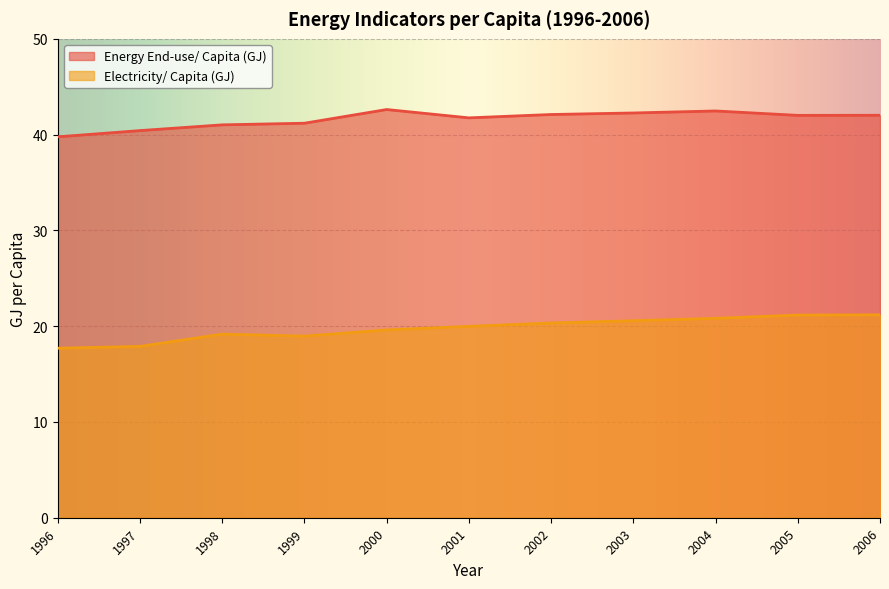

At how many categories does at least one series exceed 23?

11